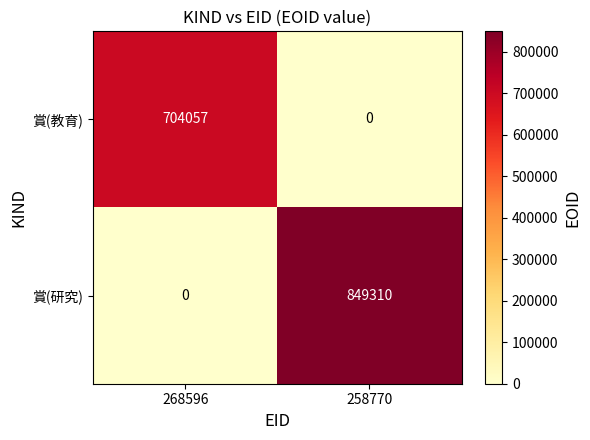

Rank the categories by 賞(教育) value from highest to lowest.

268596, 258770